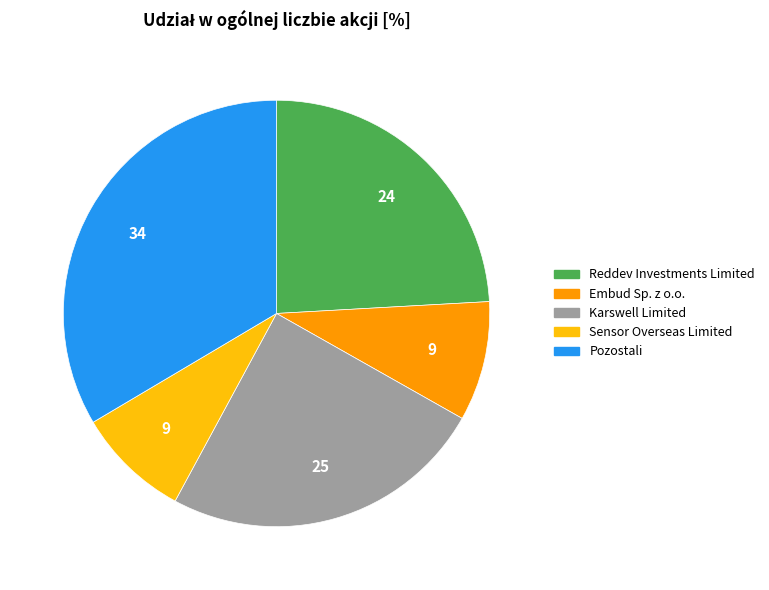

Is the sum of Sensor Overseas Limited and Reddev Investments Limited greater than half?

No